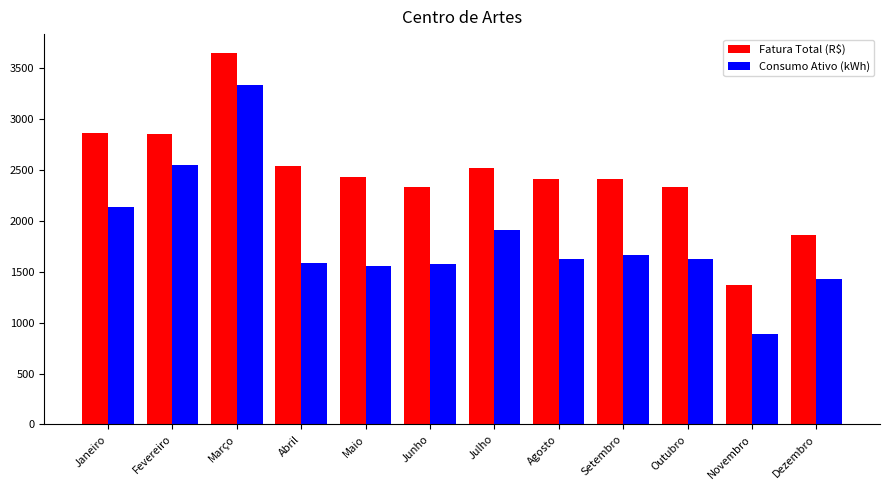

What is the difference between the highest and lowest values at Julho?

612.9